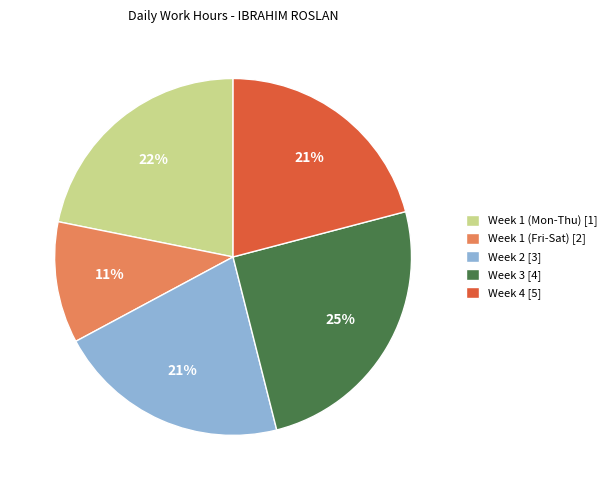

To the nearest percent, what portion does Week 1 (Fri-Sat) [2] represent?

11%